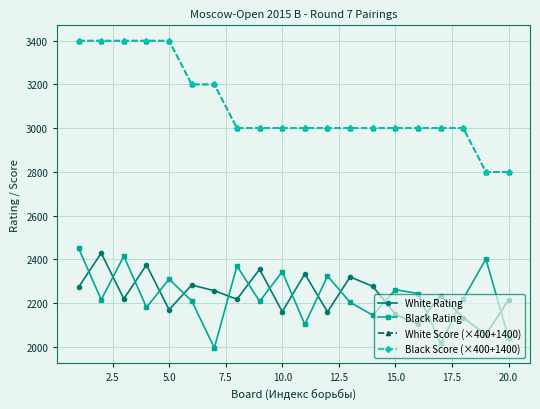

Is this an area chart (filled region under the line)?

No